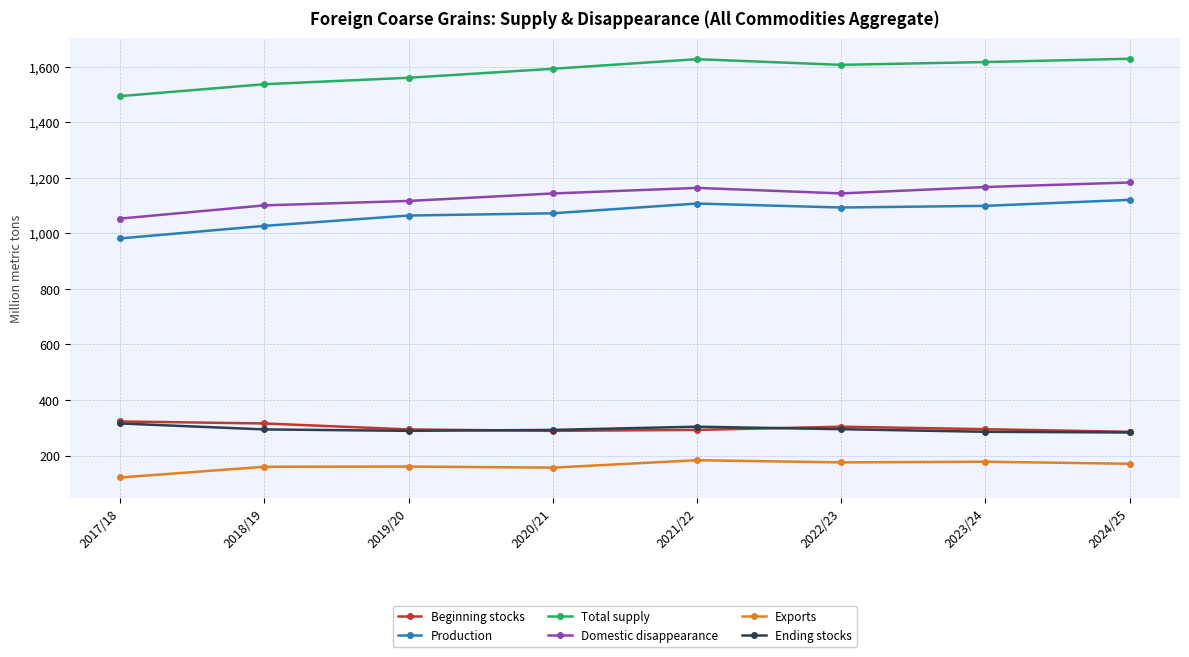

Is the value of Domestic disappearance at 2018/19 greater than the value of Beginning stocks at 2018/19?

Yes